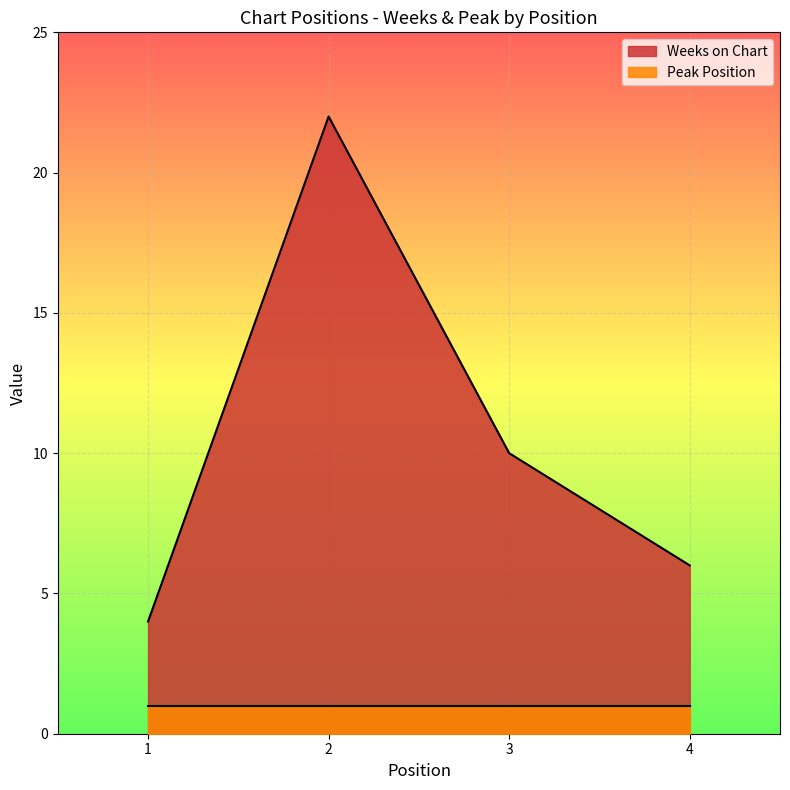

What is the value of the 4th point from the left?

6